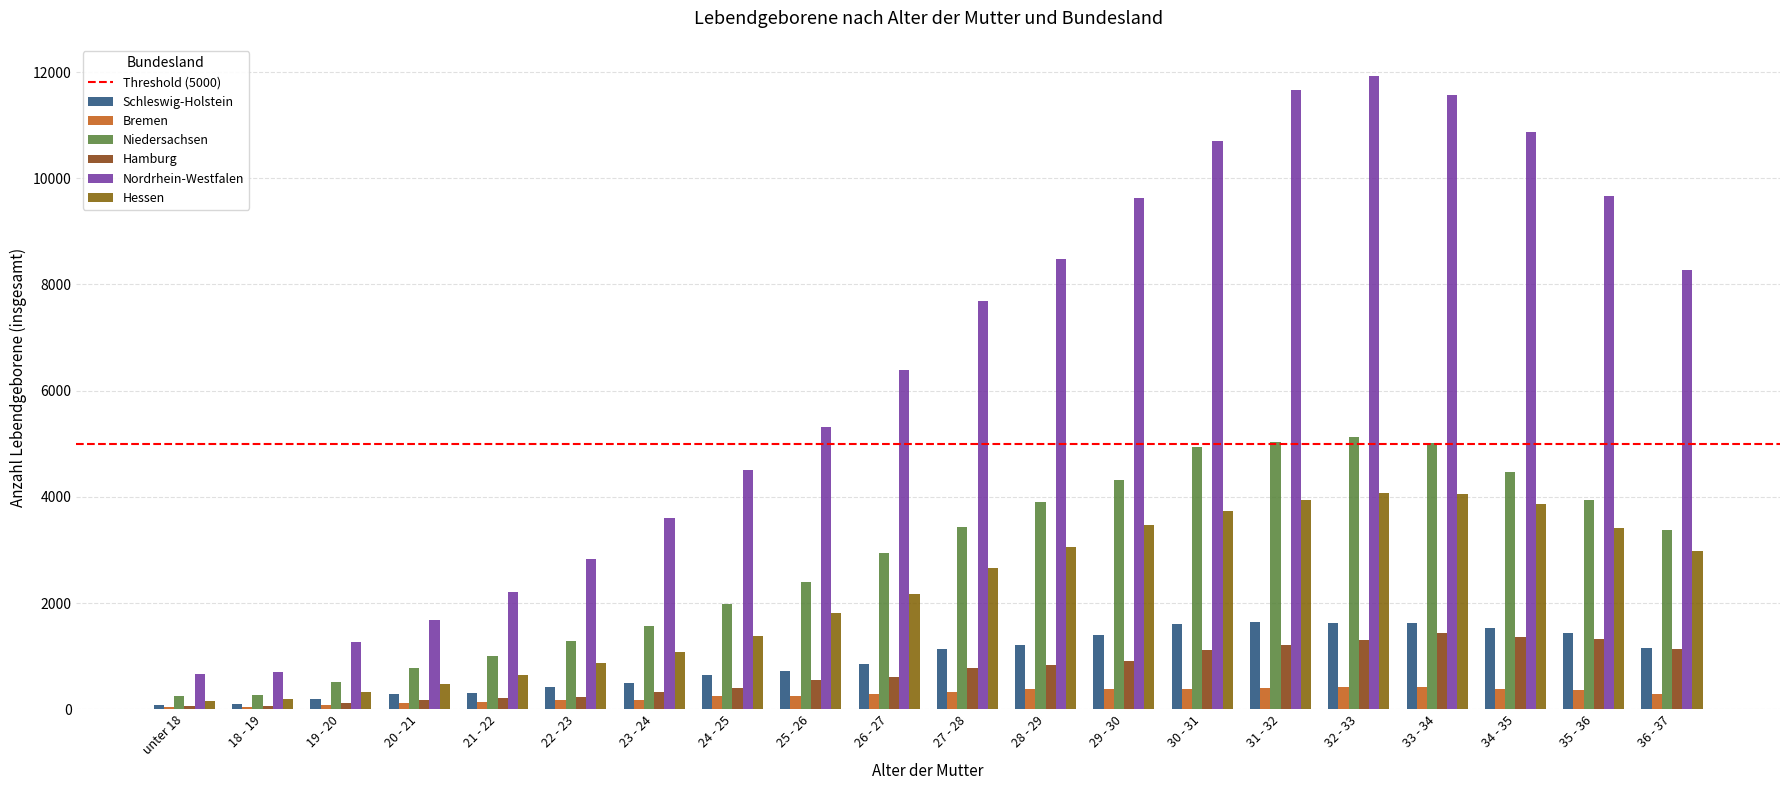

Which series has the largest total across all categories?

Nordrhein-Westfalen